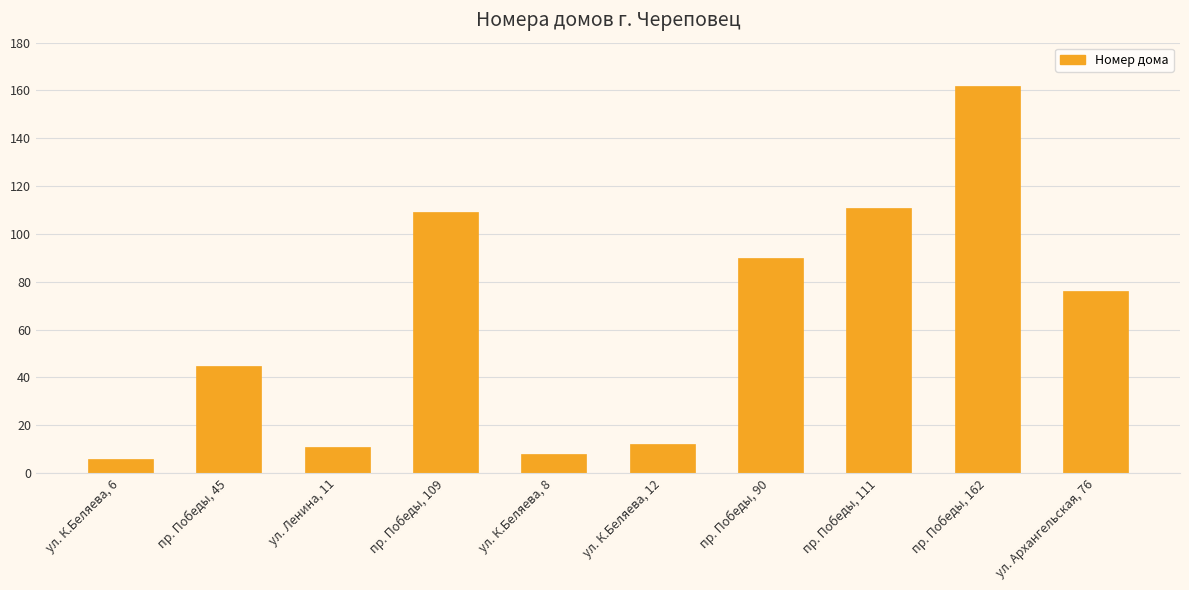

What is the sum of the values at пр. Победы, 109 and пр. Победы, 111?

220